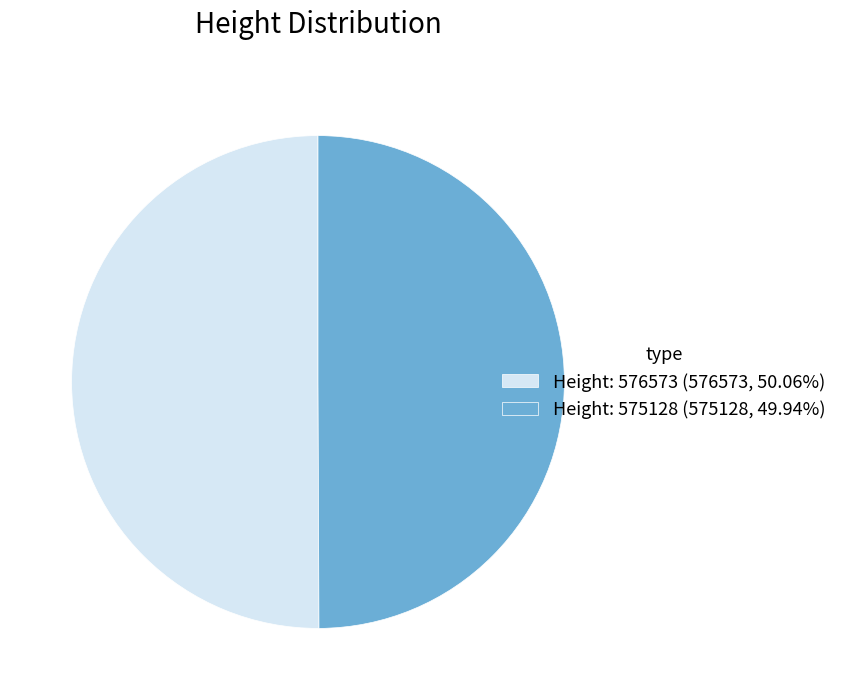

Approximately how many times larger is the value at Height: 575128 (575128, 49.94%) compared to Height: 576573 (576573, 50.06%)?

1.0